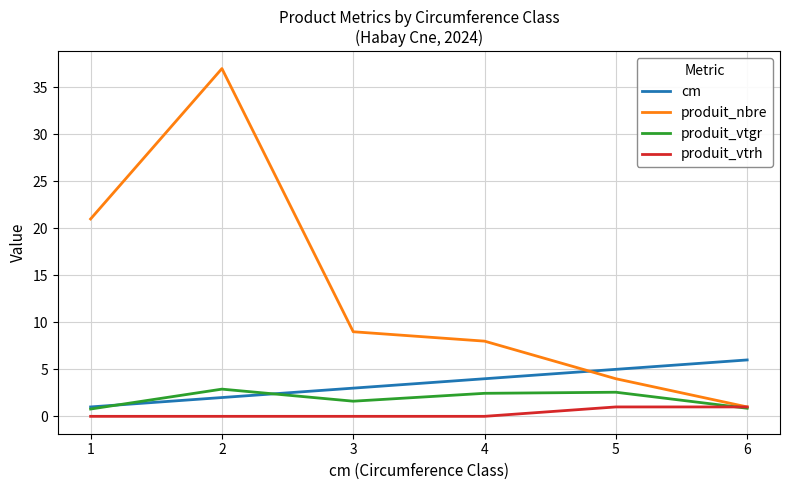

What is the sum of the produit_vtrh values at 6 and 1?

1.0